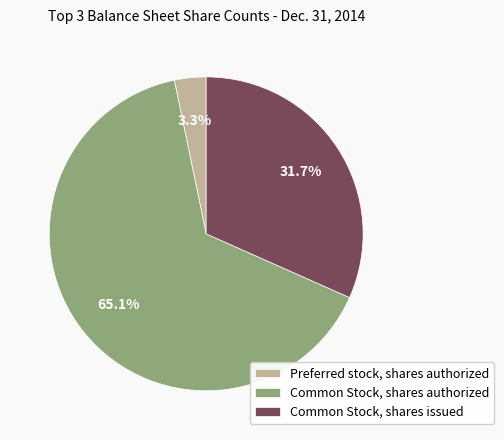

Between Common Stock, shares issued and Common Stock, shares authorized, which is larger?

Common Stock, shares authorized